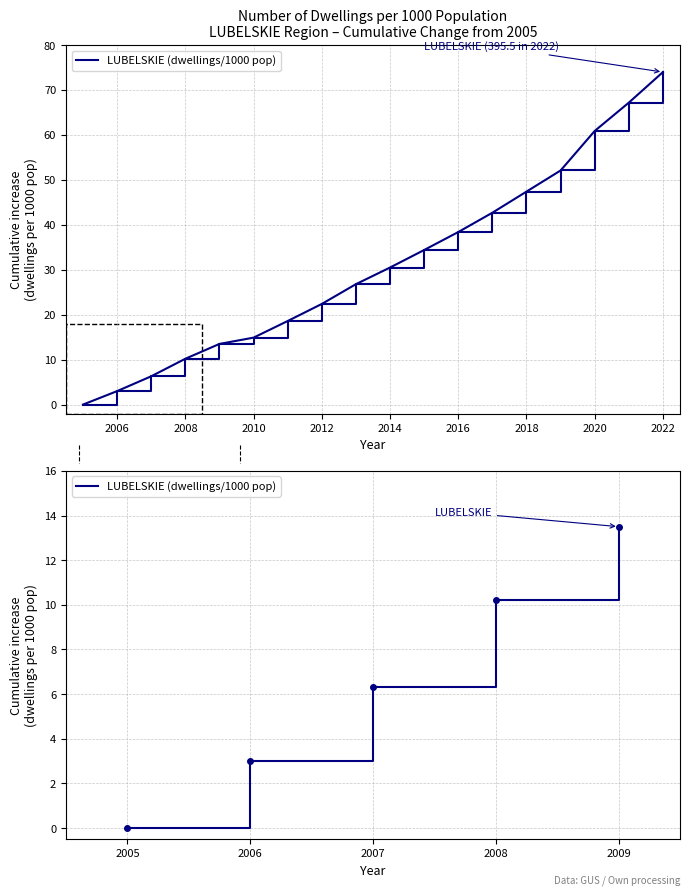

What is the difference between the second highest and minimum values?

10.2